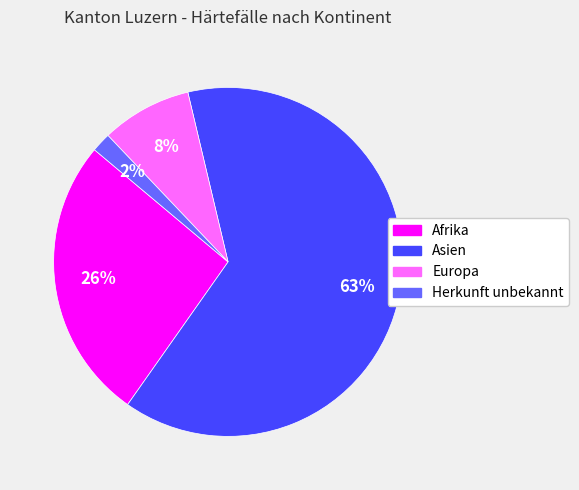

What is the largest slice in the pie chart?

Asien